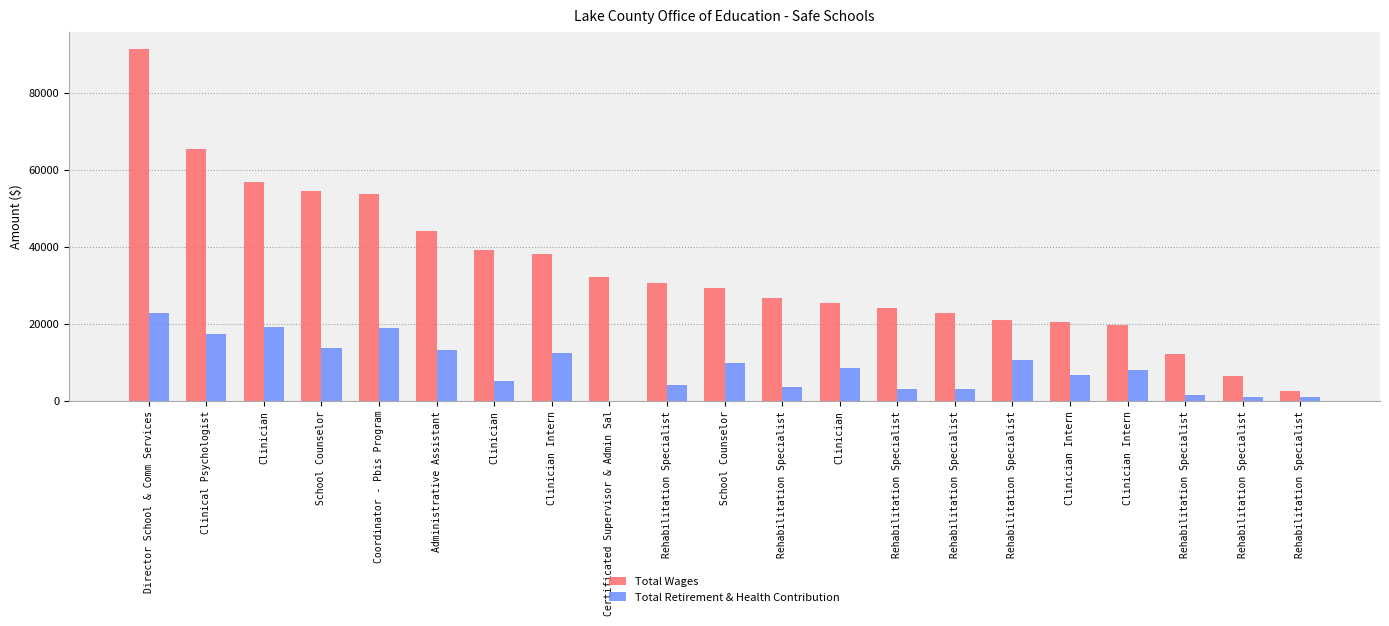

Which series has the largest total across all categories?

Total Wages